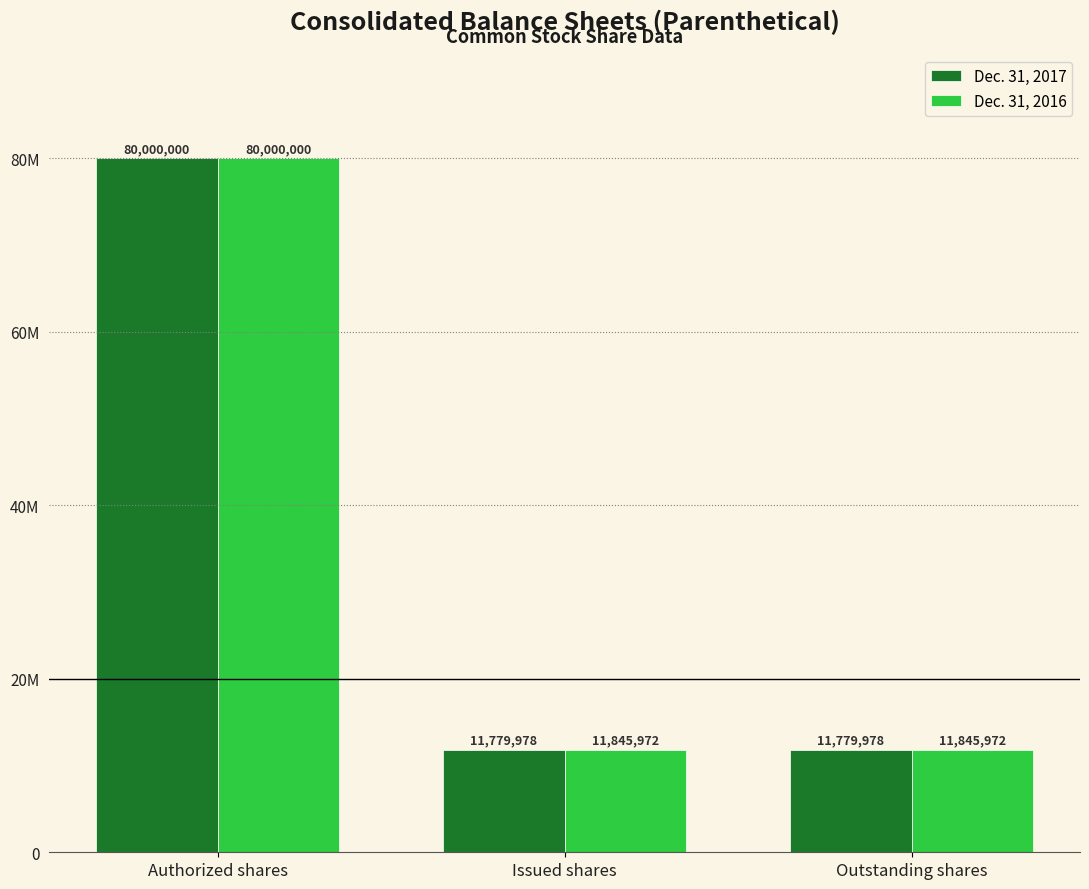

List the series in order of their peak value, lowest first.

Dec. 31, 2017, Dec. 31, 2016